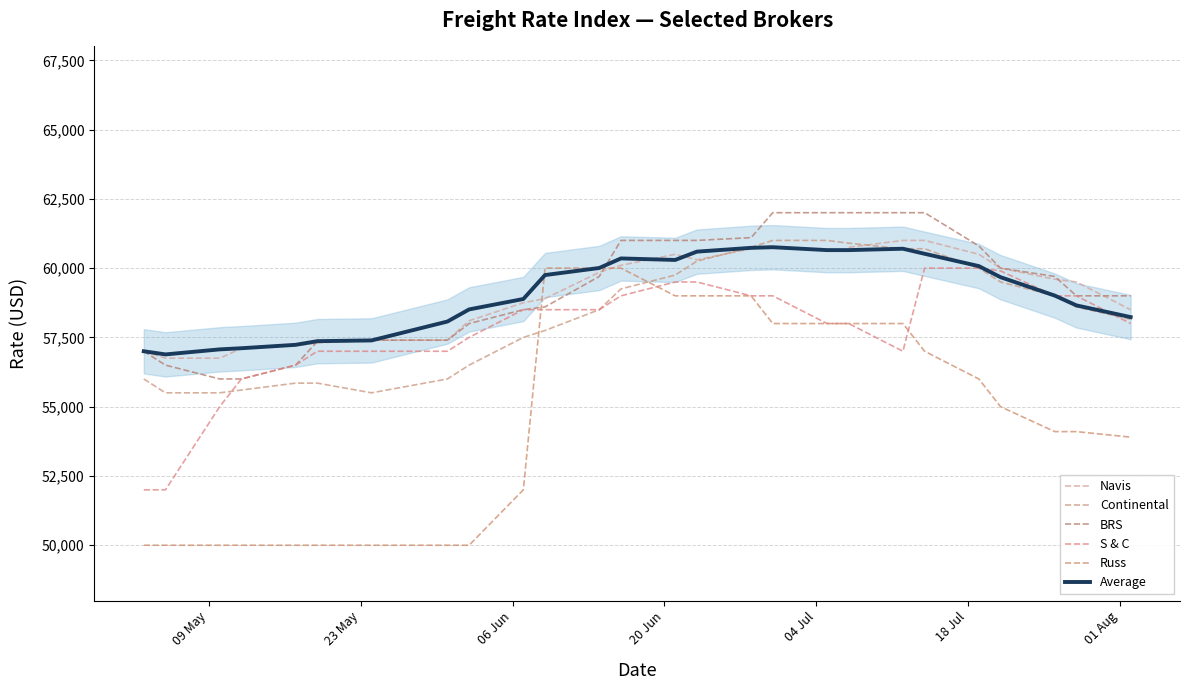

How many lines are shown in the chart?

6